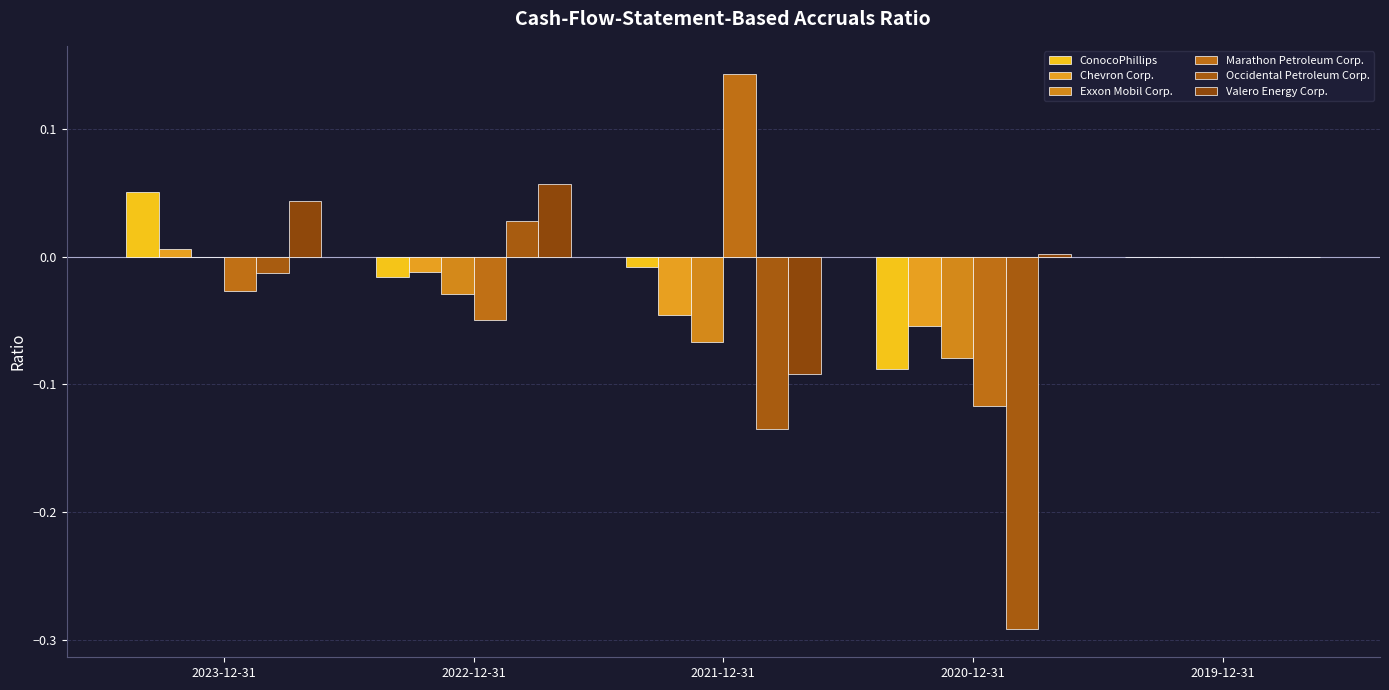

Are the bars horizontal?

No